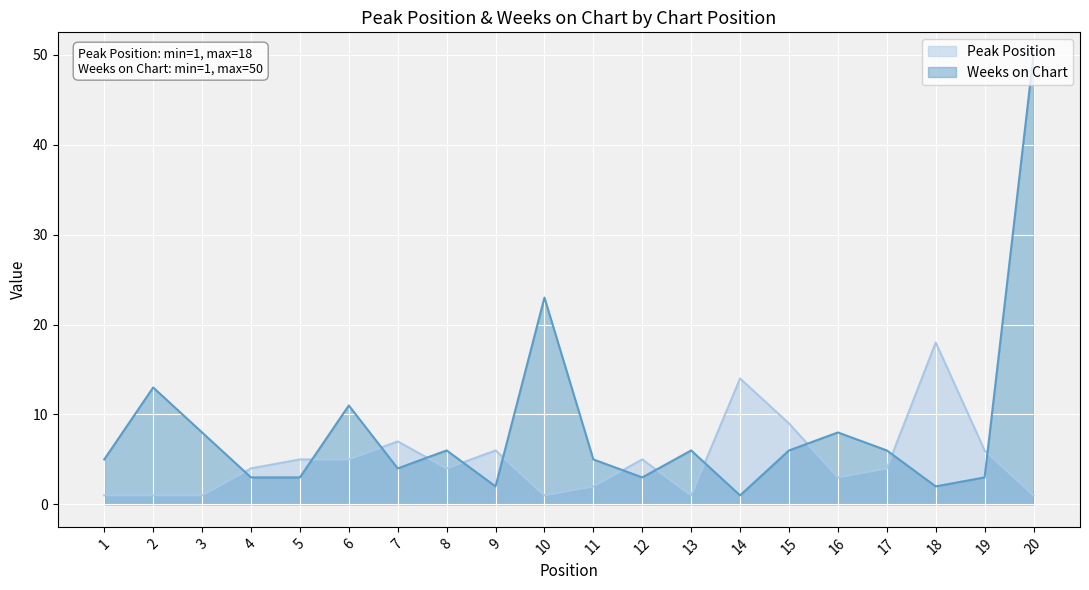

What is the sum of all Peak Position values?

98